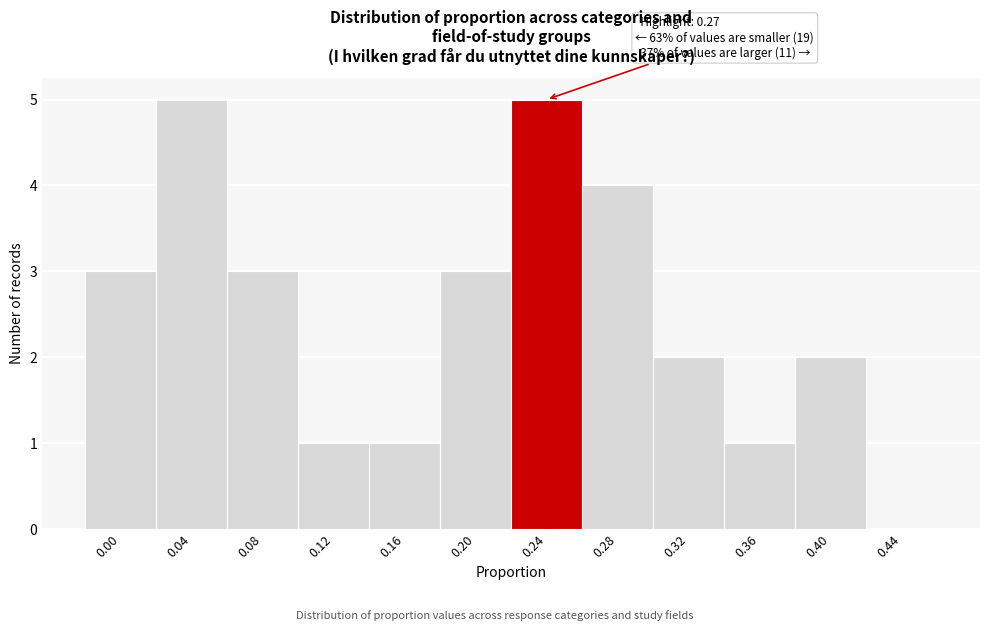

Reading left to right, list all the values displayed in this chart.

0.00=3	0.04=5	0.08=3	0.12=1	0.16=1	0.20=3	0.24=5	0.28=4	0.32=2	0.36=1	0.40=2	0.44=0